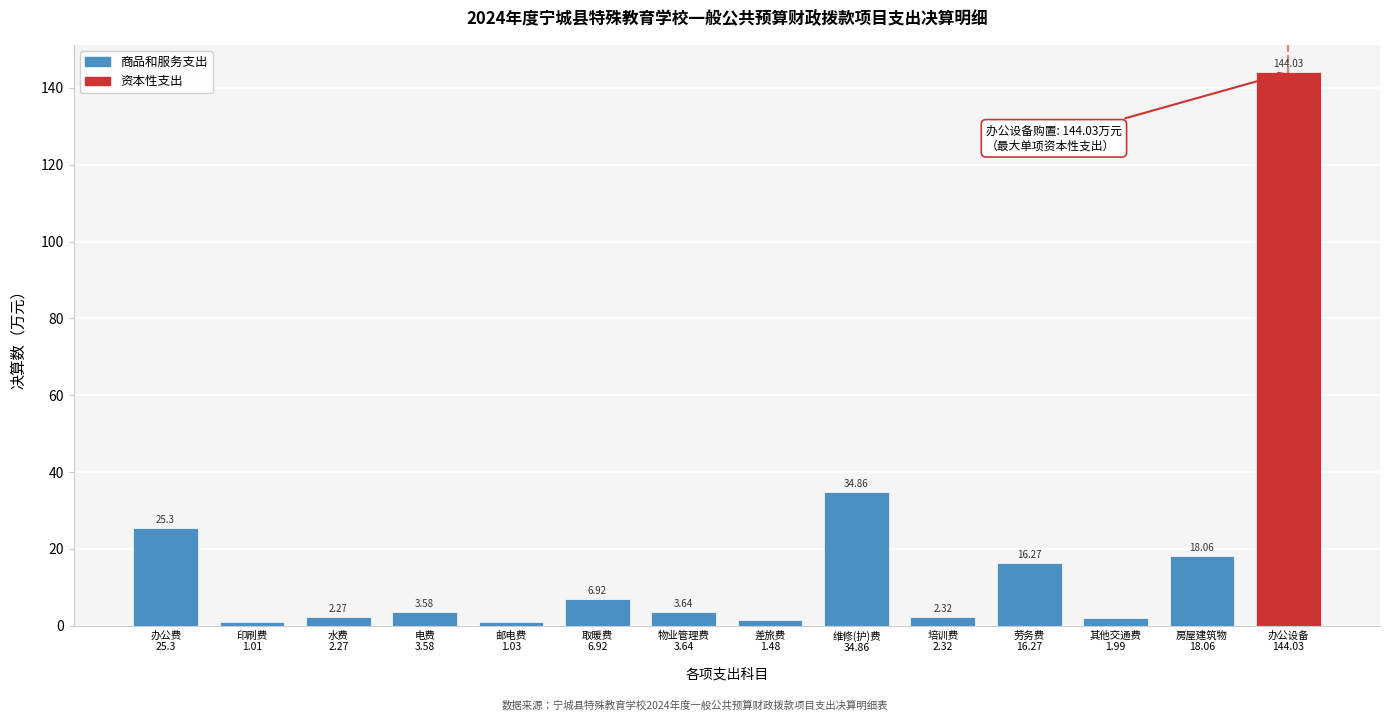

What is the average value?

18.8